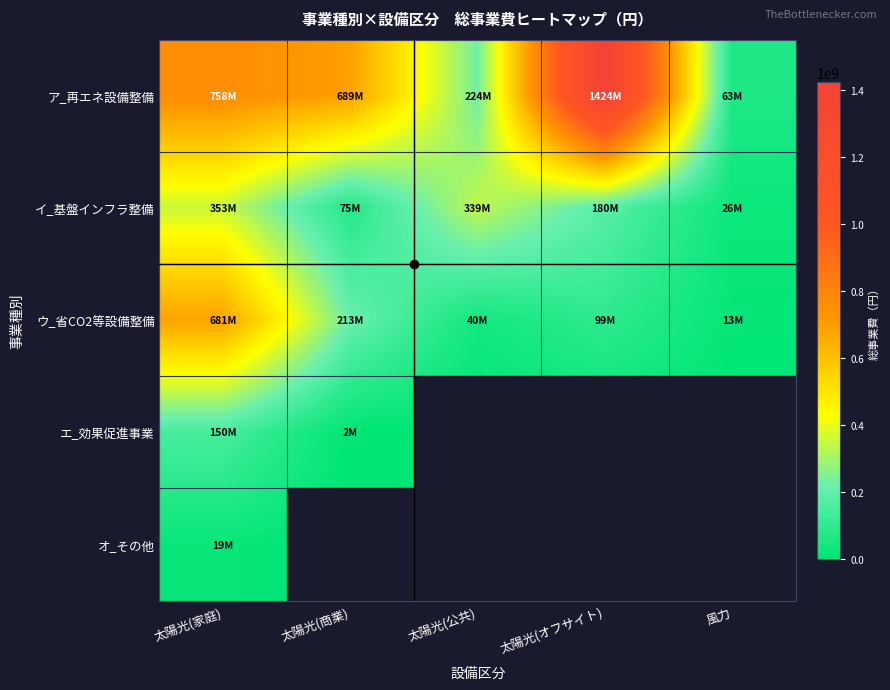

Between 太陽光(公共) and 太陽光(オフサイト), which series saw the biggest shift?

ア_再エネ設備整備